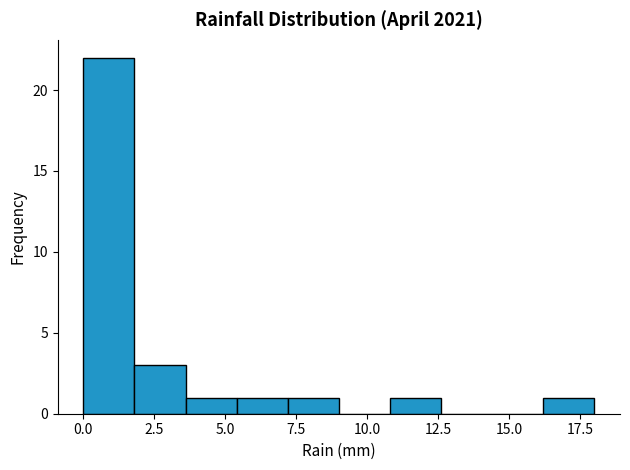

Read against the x-axis, roughly where is the centre of the tallest bar?

1.0